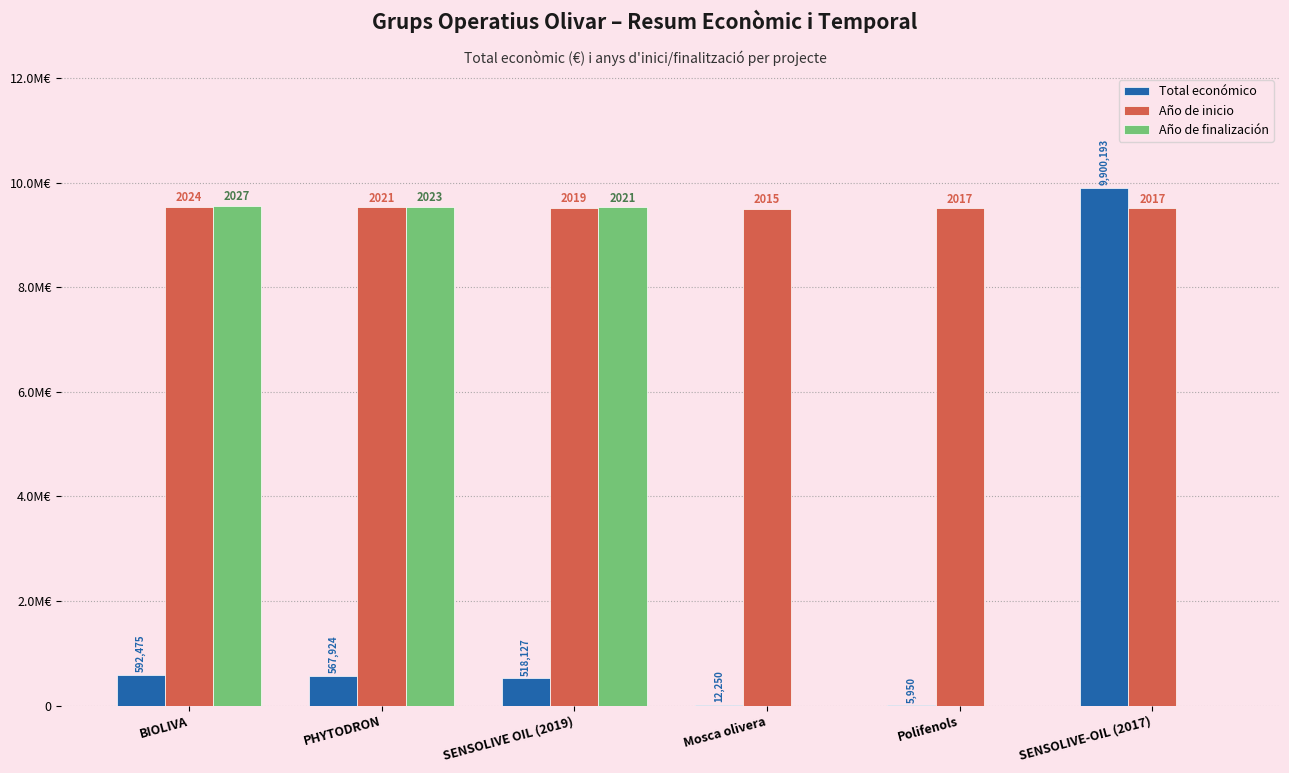

Reading right to left, what are all the values shown in this chart?

Total económico: SENSOLIVE-OIL (2017)=9900193.0	Polifenols=5950.0	Mosca olivera=12250.0	SENSOLIVE OIL (2019)=518127.0	PHYTODRON=567924.0	BIOLIVA=592475.0
Año de inicio: SENSOLIVE-OIL (2017)=9508899.7	Polifenols=9508899.7	Mosca olivera=9499470.9	SENSOLIVE OIL (2019)=9518328.4	PHYTODRON=9527757.2	BIOLIVA=9541900.3
Año de finalización: SENSOLIVE-OIL (2017)=0.0	Polifenols=0.0	Mosca olivera=0.0	SENSOLIVE OIL (2019)=9527757.2	PHYTODRON=9537185.9	BIOLIVA=9556043.4